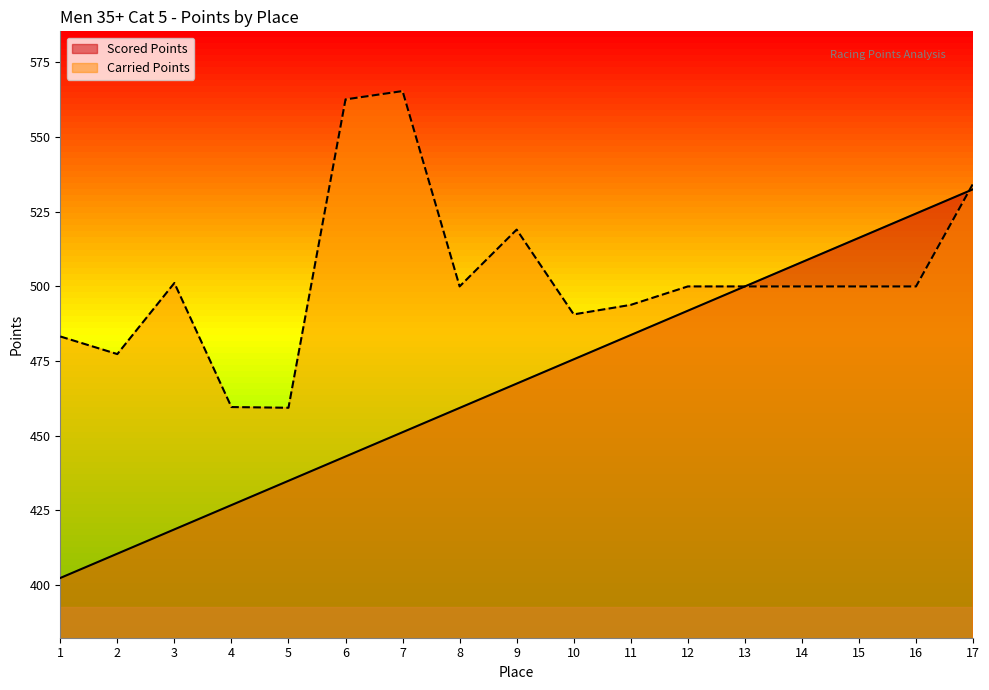

The Scored Points series shows 467.5 at 9. True or false?

True